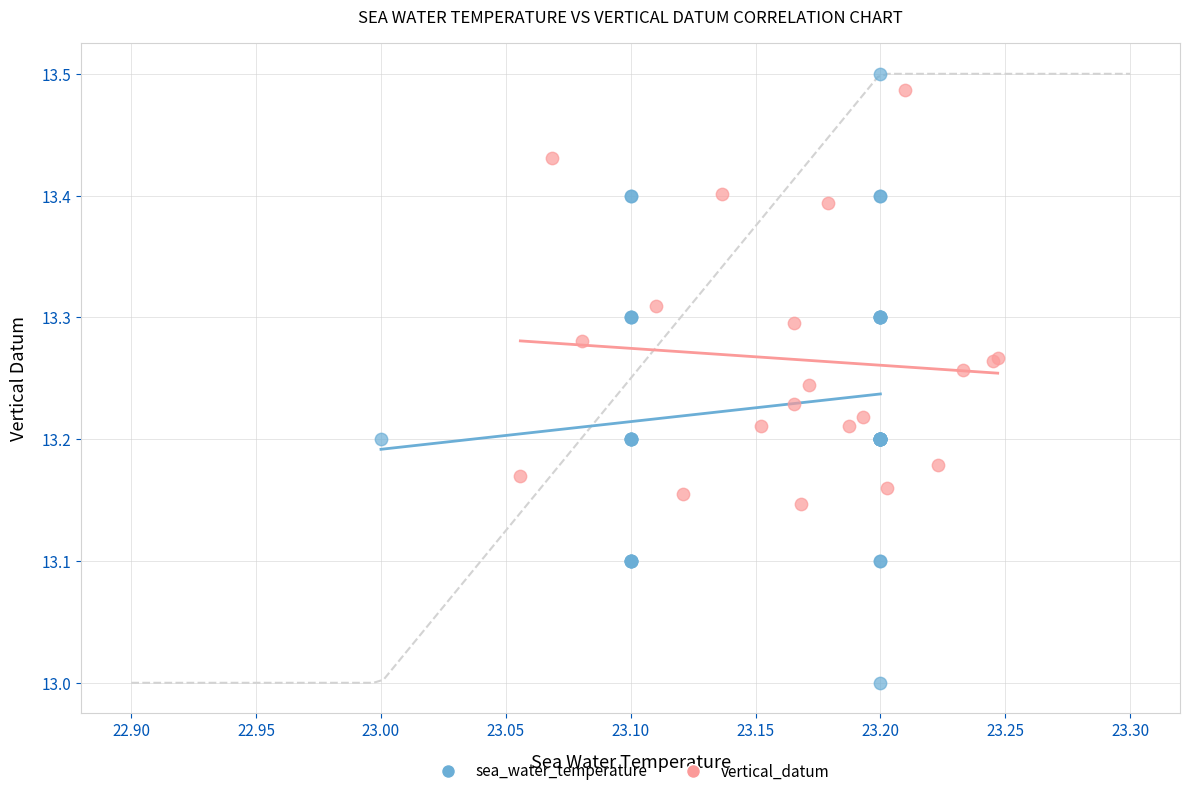

Which series reaches the minimum Y coordinate?

sea_water_temperature